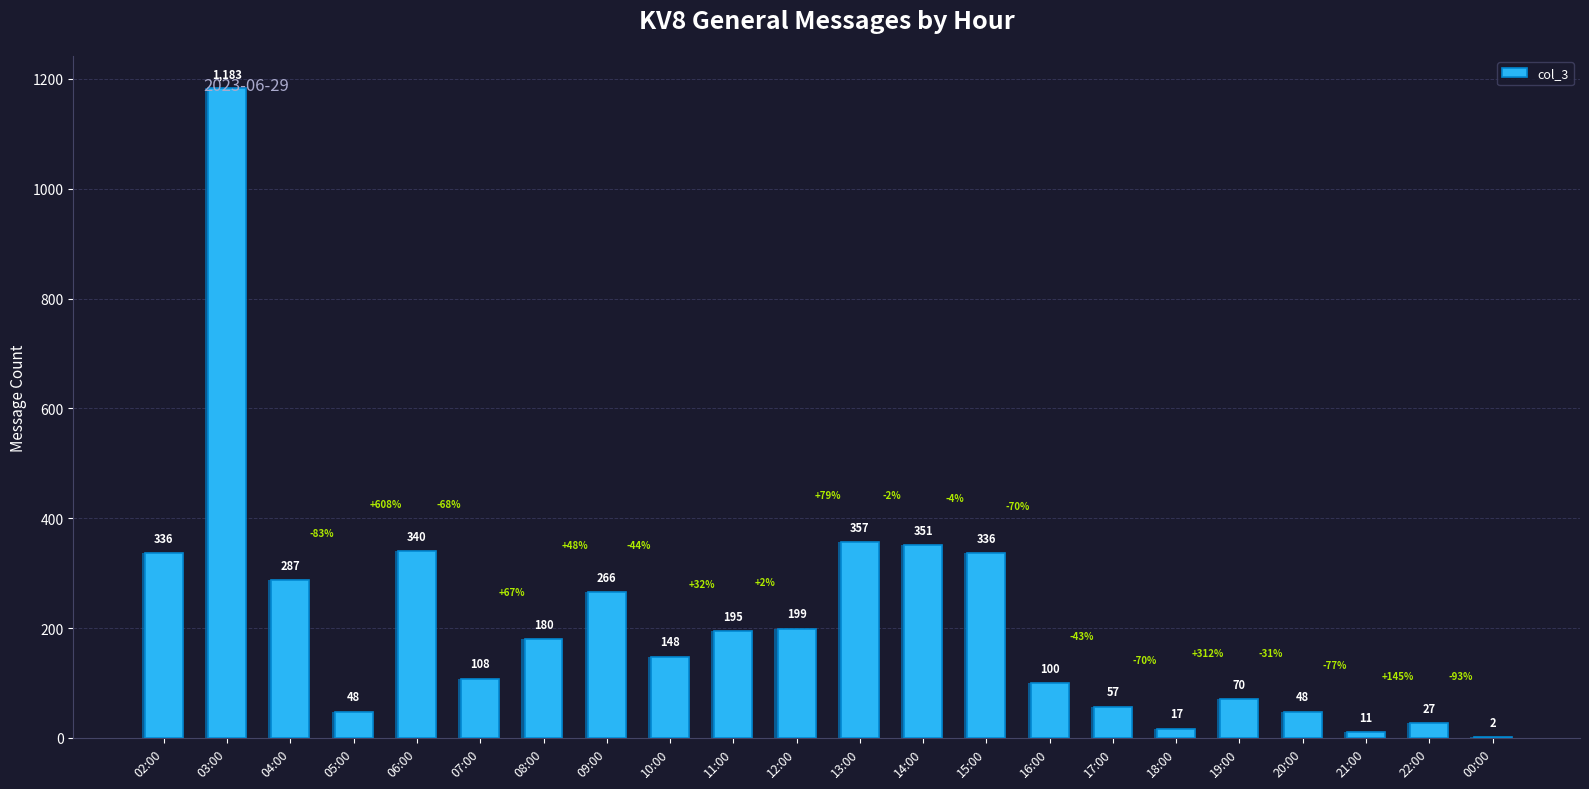

What is the sum of the values at 12:00 and 20:00?

247